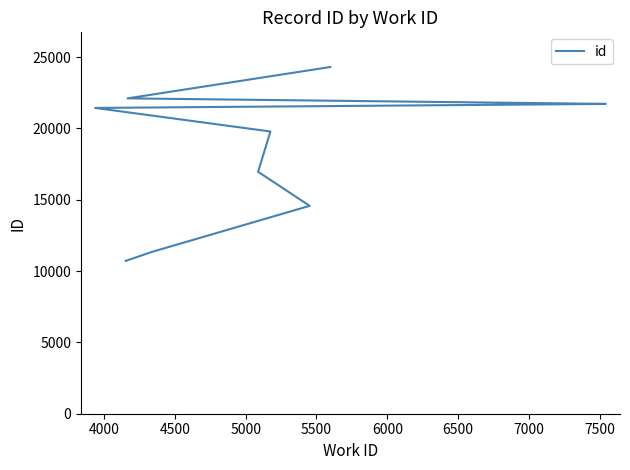

What is the difference between the maximum and minimum values?

13594